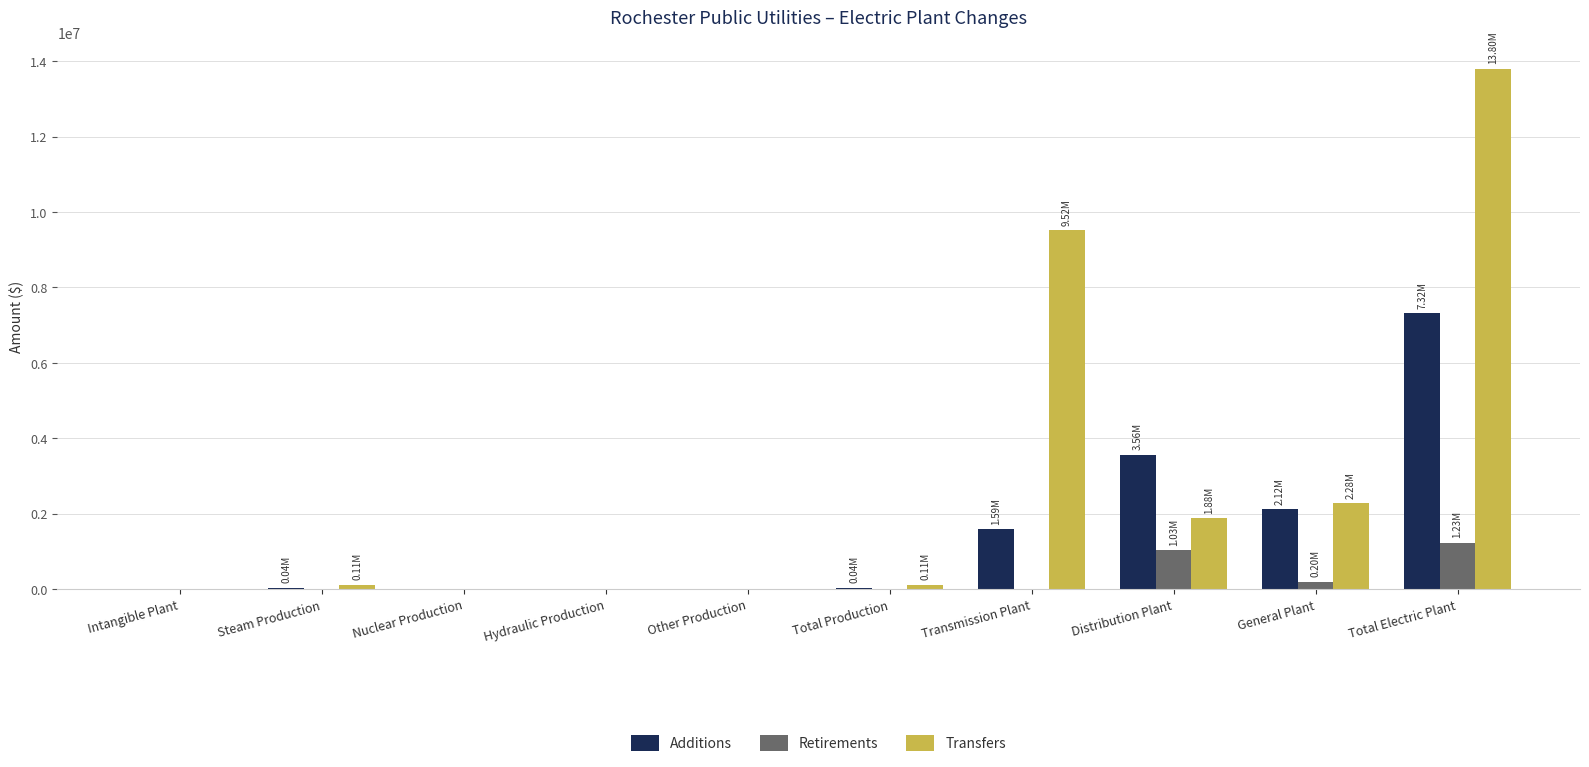

Which series has the largest total across all categories?

Transfers